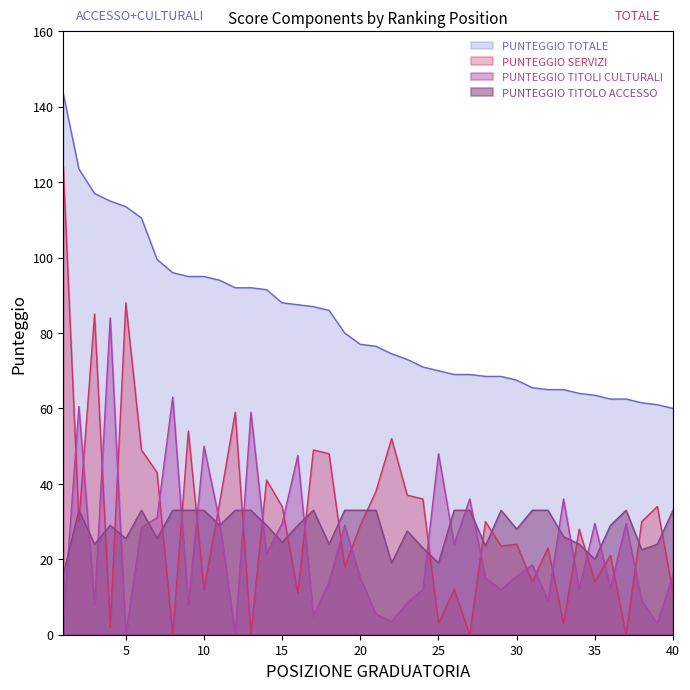

What is the value of the PUNTEGGIO TITOLO ACCESSO point at the 33rd from the left?

26.0